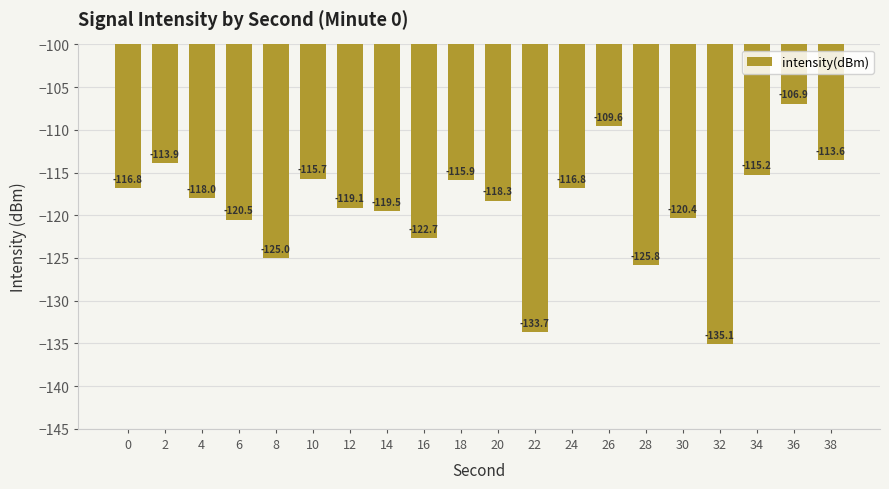

Which has a higher value, 0 or 34?

34